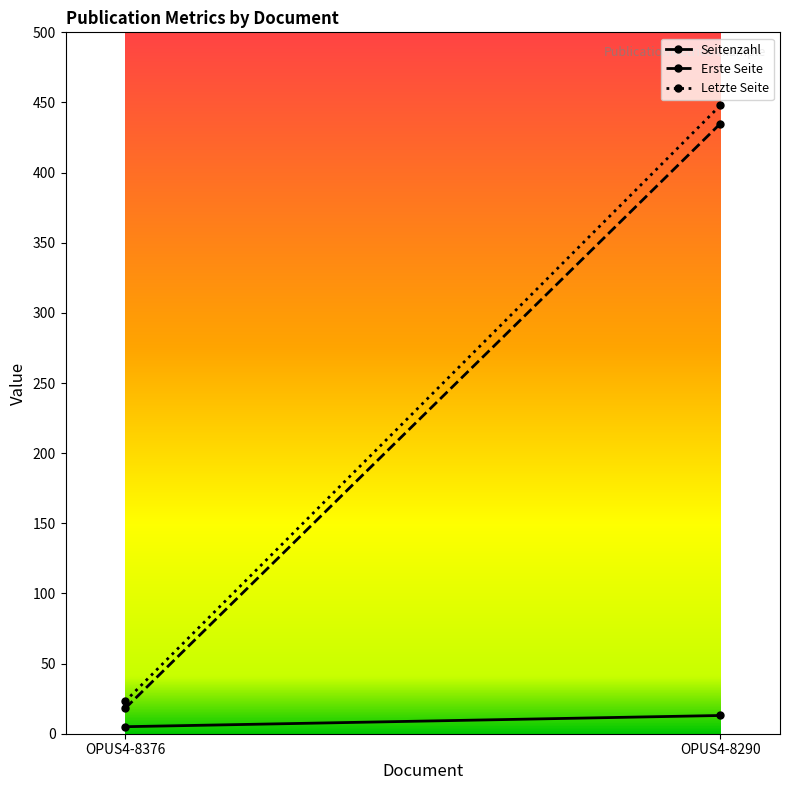

Reading left to right, extract all data points from this chart.

Seitenzahl: OPUS4-8376=5	OPUS4-8290=13
Erste Seite: OPUS4-8376=18	OPUS4-8290=435
Letzte Seite: OPUS4-8376=23	OPUS4-8290=448